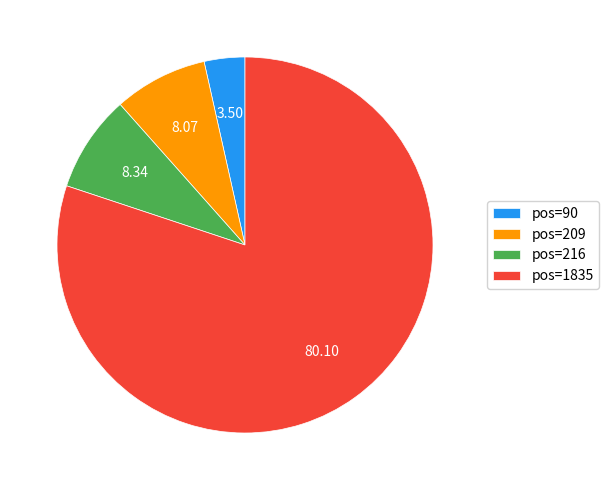

Does pos=1835 account for over 50% of the chart?

Yes